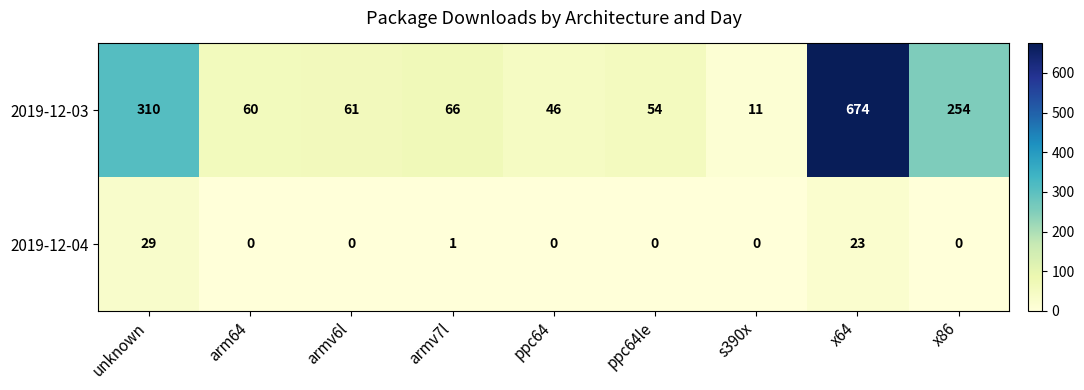

Reading left to right, list all the values displayed in this chart.

2019-12-03: unknown=310	arm64=60	armv6l=61	armv7l=66	ppc64=46	ppc64le=54	s390x=11	x64=674	x86=254
2019-12-04: unknown=29	arm64=0	armv6l=0	armv7l=1	ppc64=0	ppc64le=0	s390x=0	x64=23	x86=0